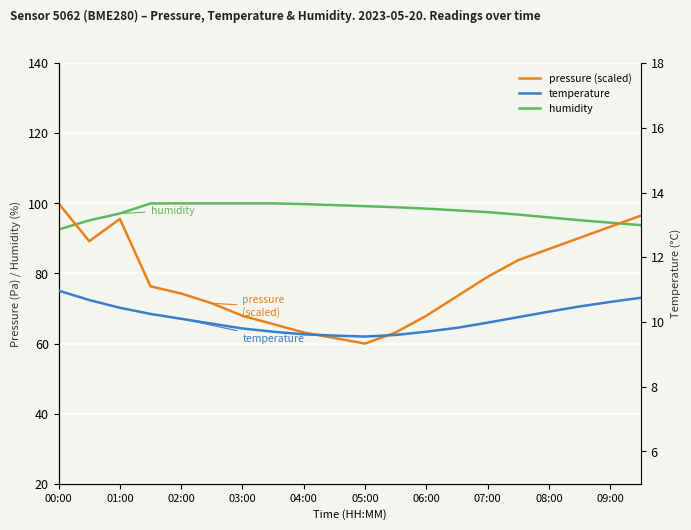

Reading right to left, extract all data points from this chart.

humidity: 93.8	94.5	95.2	96.0	96.8	97.5	98.0	98.5	98.9	99.2	99.5	99.8	100.0	100.0	100.0	100.0	100.0	97.1	95.2	92.5
pressure: 96.5	93.3	90.2	87.0	83.8	79.0	73.5	67.9	63.2	60.0	61.6	63.2	65.6	67.9	71.5	74.3	76.3	95.6	89.2	100.0
temperature: 10.8	10.6	10.5	10.3	10.2	10.0	9.8	9.7	9.6	9.6	9.6	9.6	9.7	9.8	9.9	10.1	10.2	10.4	10.7	11.0